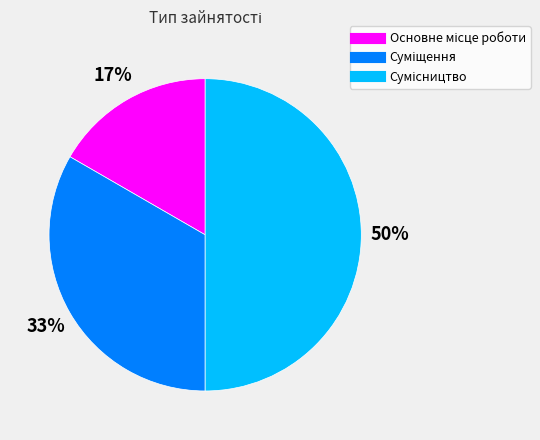

To the nearest percent, what is the difference between the largest and smallest slice percentages?

33%